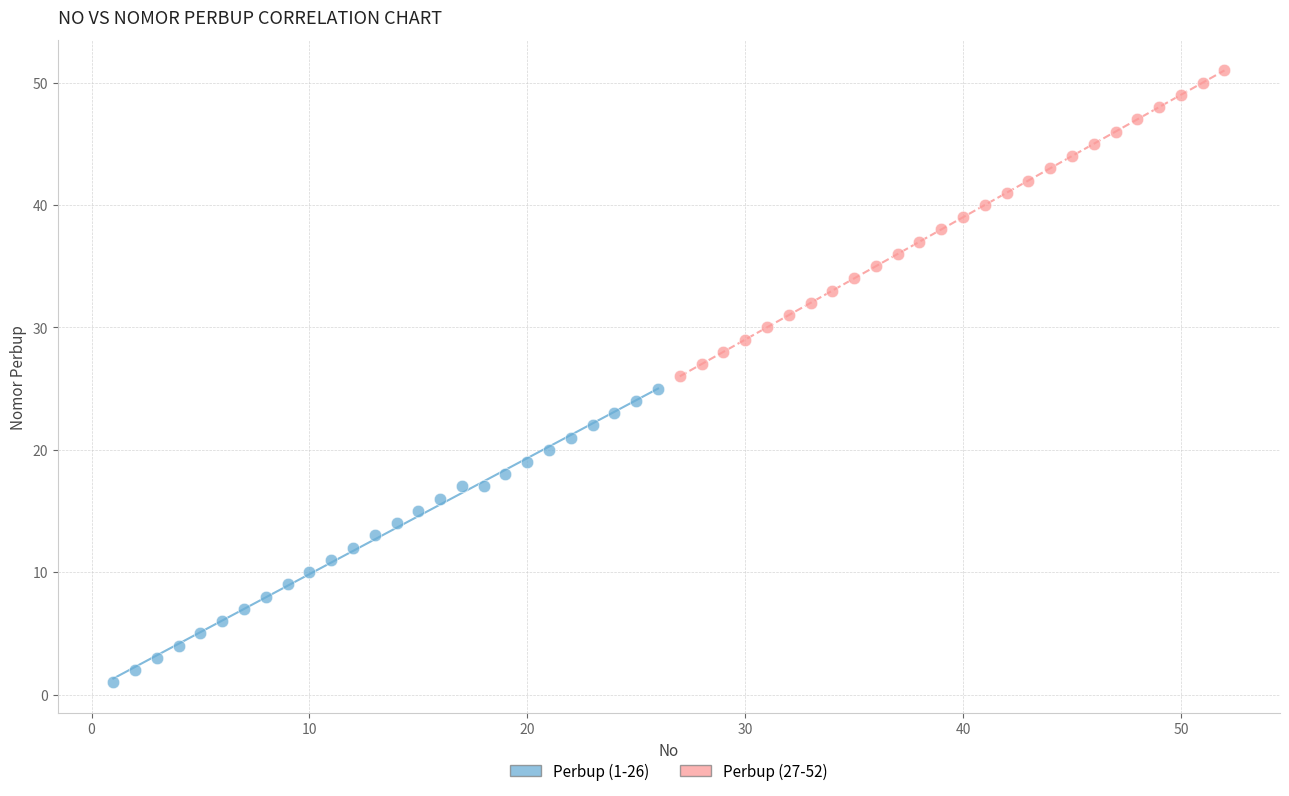

Which series has the largest Y range (max minus min)?

Perbup (27-52)